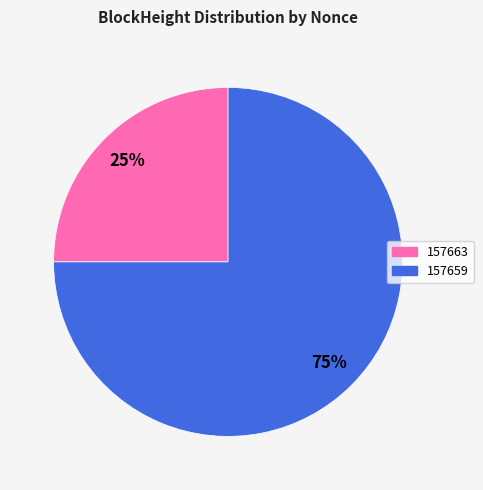

Rank the categories by value from highest to lowest.

157659, 157663